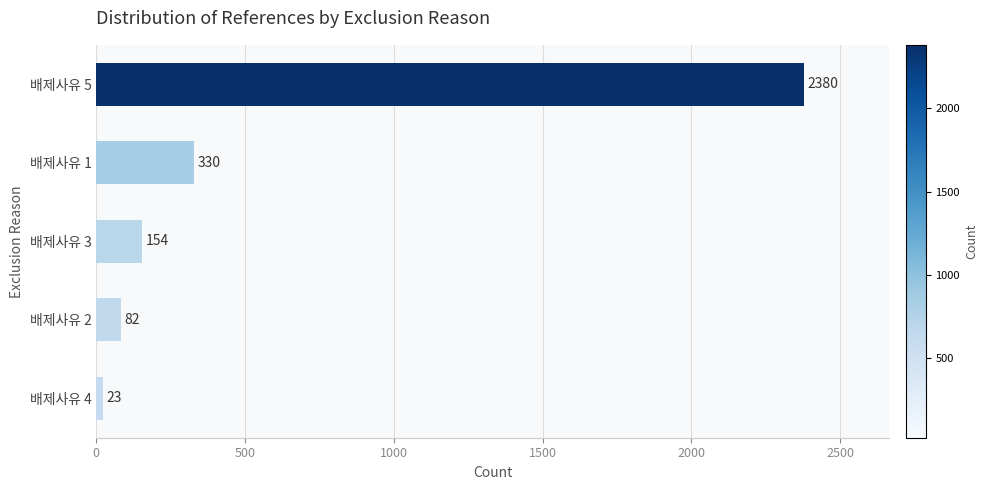

Between 배제사유 5 and 배제사유 2, which is larger?

배제사유 5